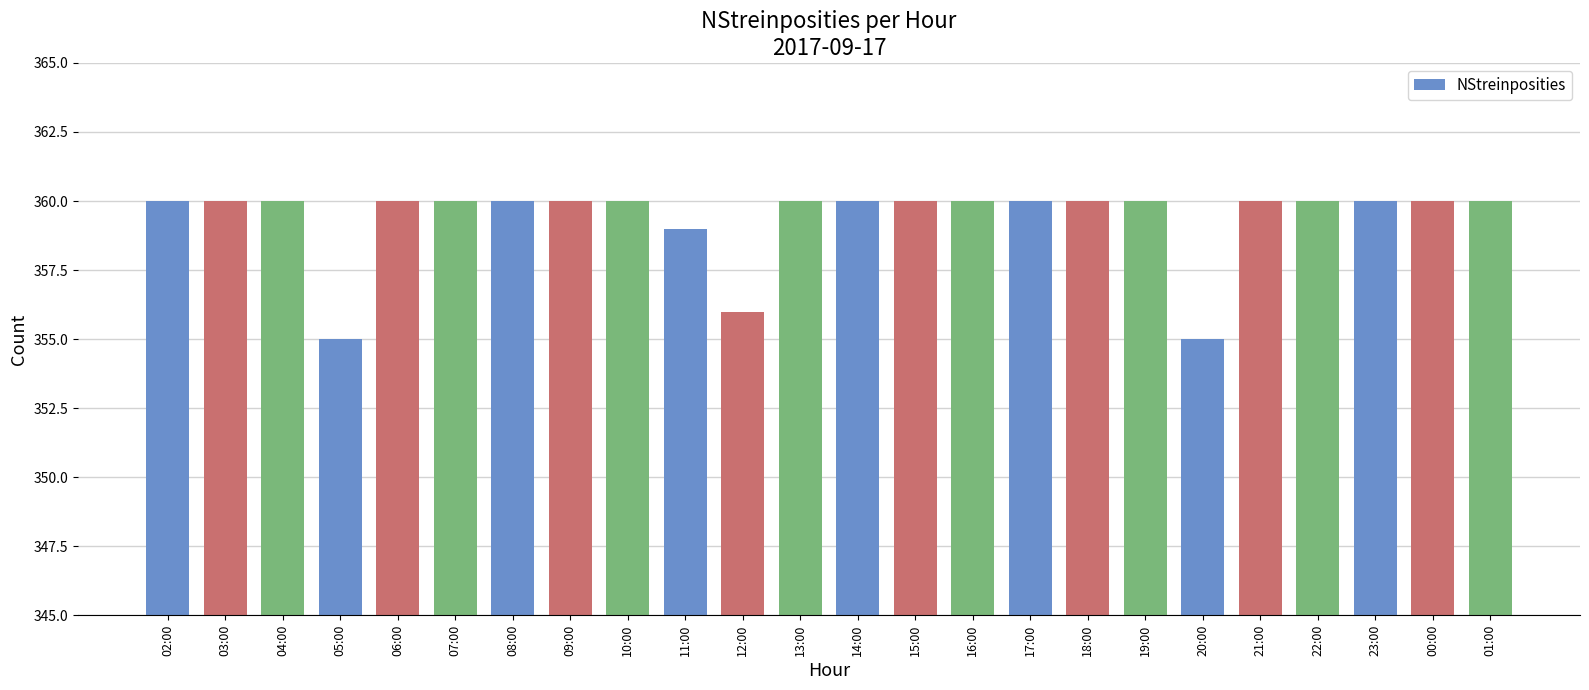

Where is the data nearest to the value 357?

12:00